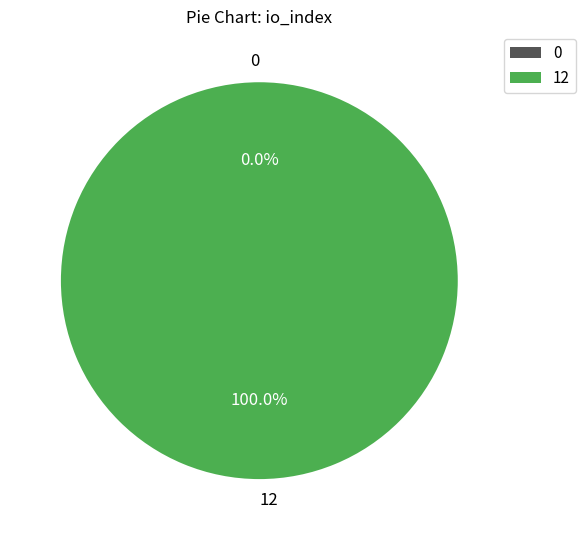

Combined, do 0 and 12 account for over 50%?

Yes